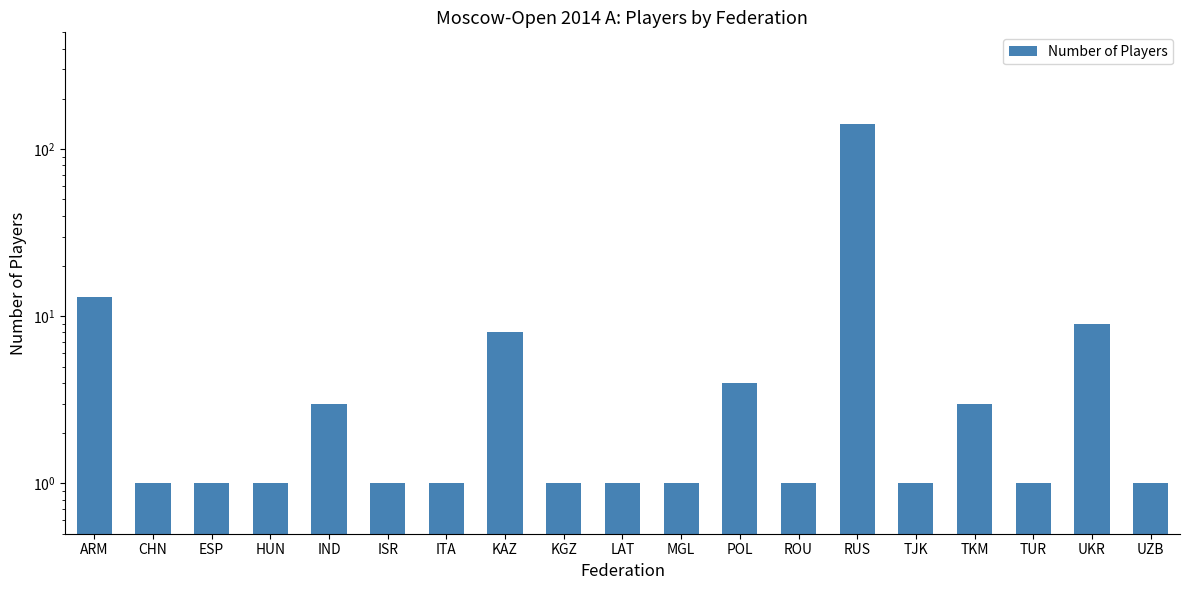

Reading right to left, what are all the values shown in this chart?

1	9	1	3	1	142	1	4	1	1	1	8	1	1	3	1	1	1	13